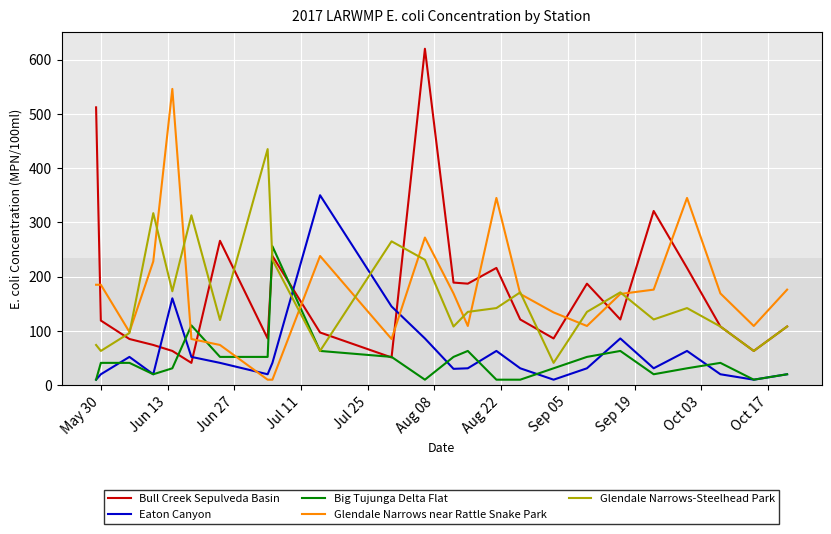

Which series ends up on top after the final intersection of Glendale Narrows near Rattle Snake Park and Bull Creek Sepulveda Basin?

Glendale Narrows near Rattle Snake Park